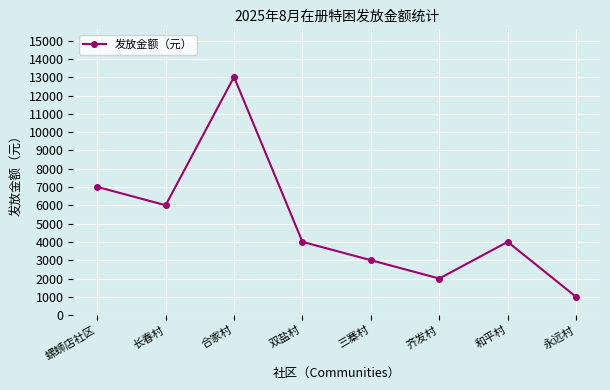

At which label is the value closest to 7007?

螺蛳店社区